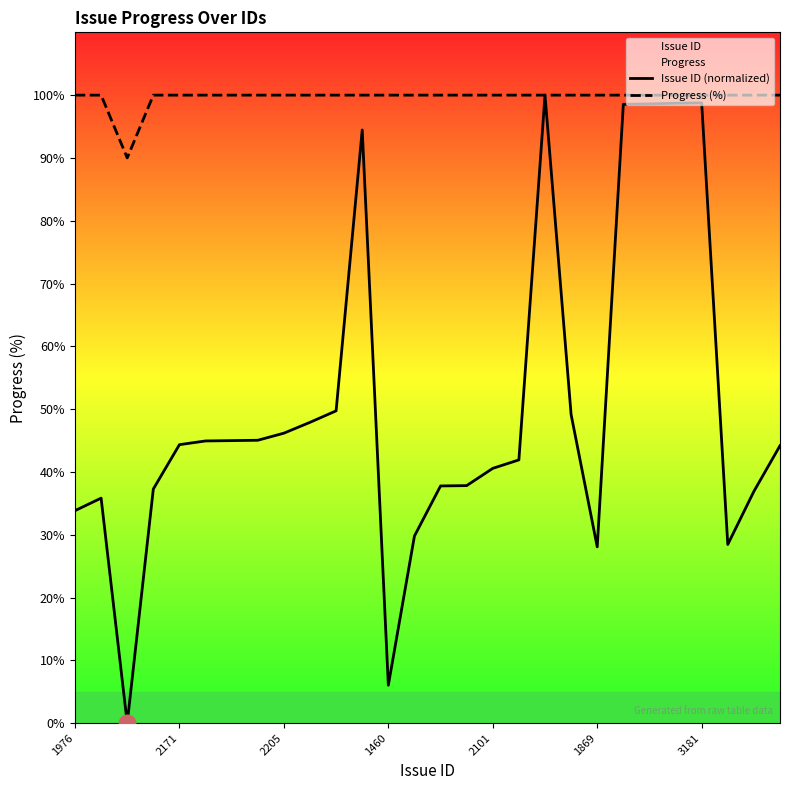

Rank the series by their average value, from lowest to highest.

Issue ID (normalized), Progress (%)